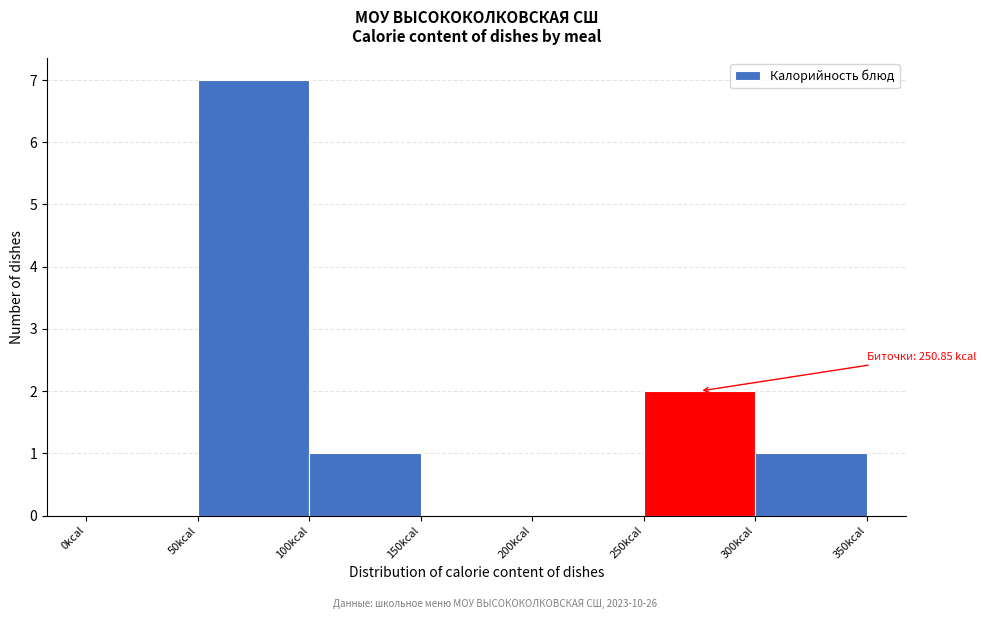

Which range on the x-axis has the tallest bar?

50 to 100